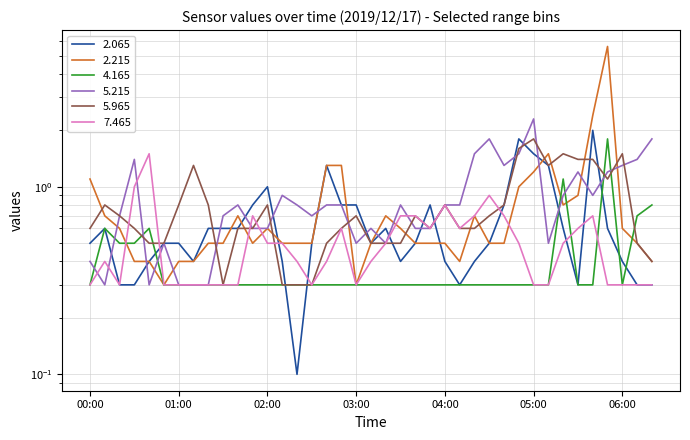

At which category is the sum across all series the highest?

05:50